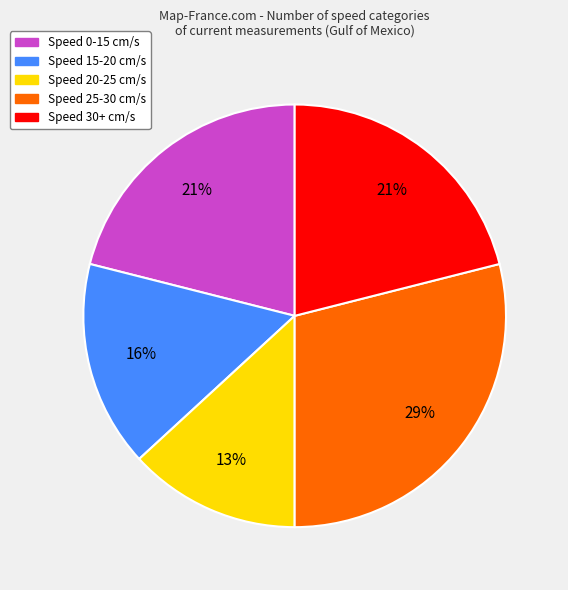

To the nearest percent, what is the average slice percentage?

20%